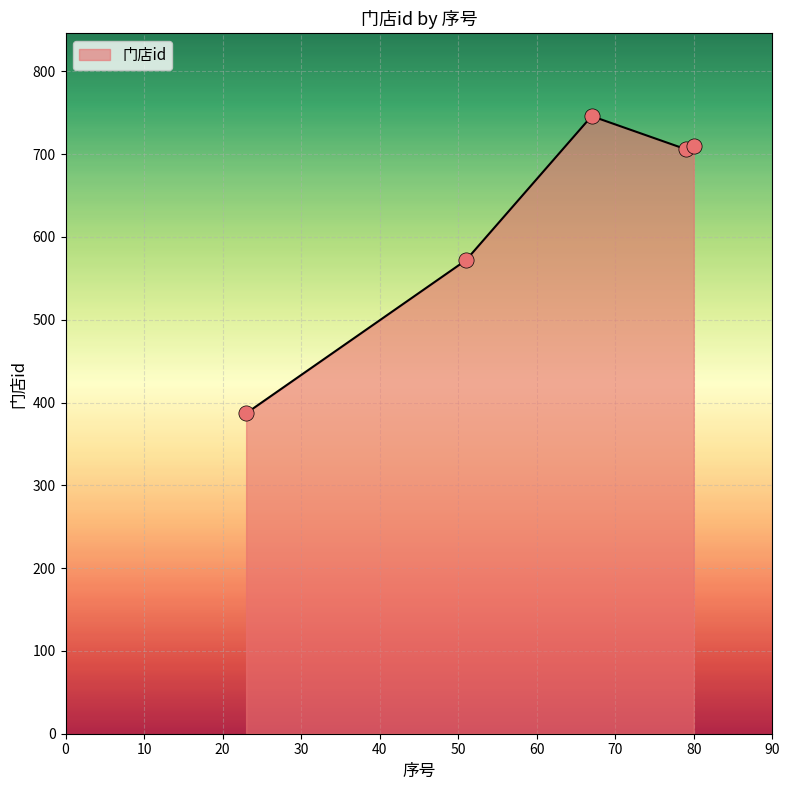

What is the smallest value displayed?

387